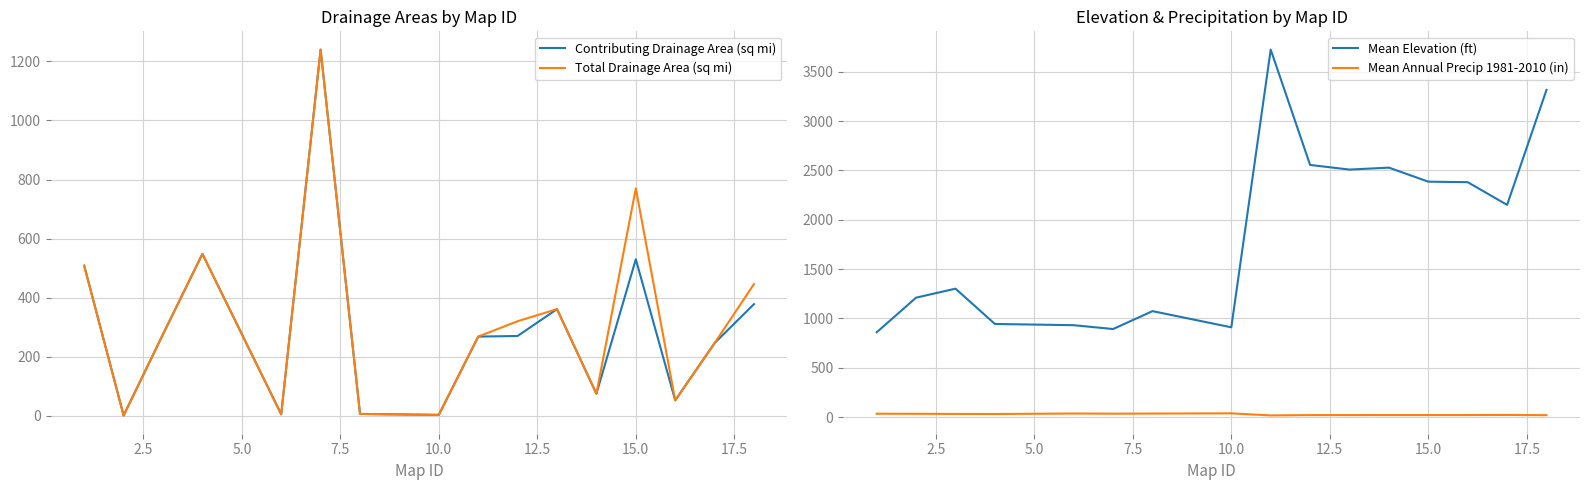

The value of Mean Elevation (ft) at 10.0 is 910.3. True or false?

True